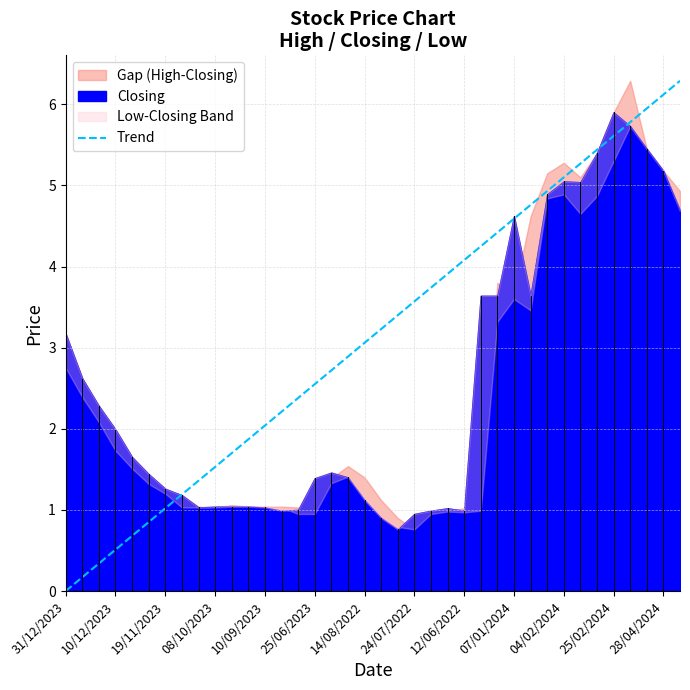

The value of Trend at 08/10/2023 is 1.5. True or false?

True